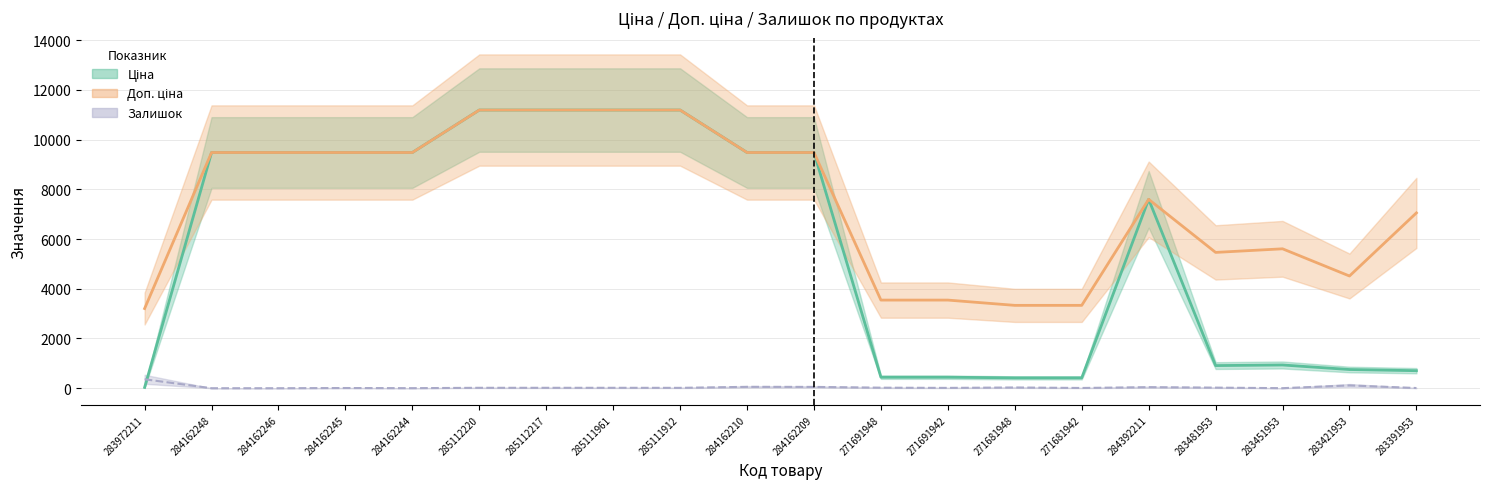

Does the chart have visible grid lines?

Yes